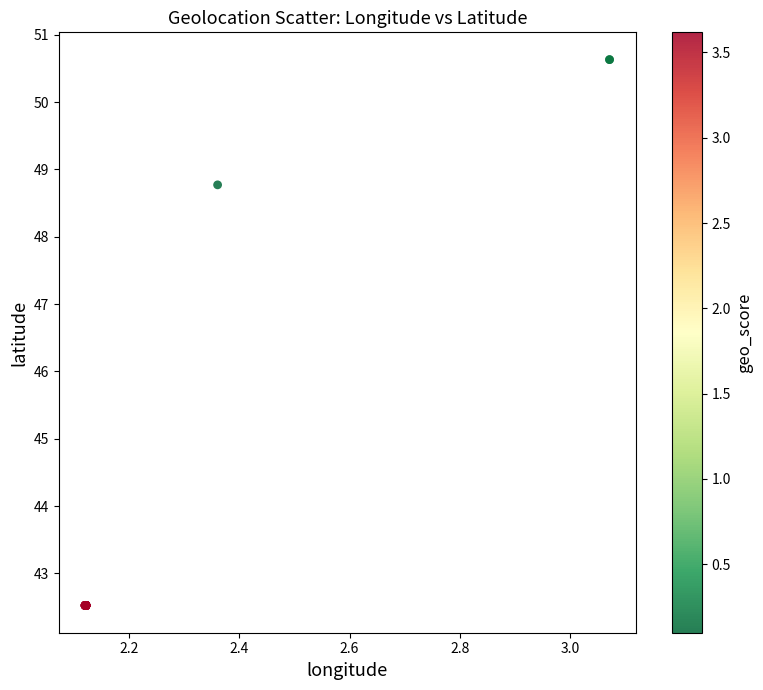

What Y value in the scatter plot is closest to 46?

48.8